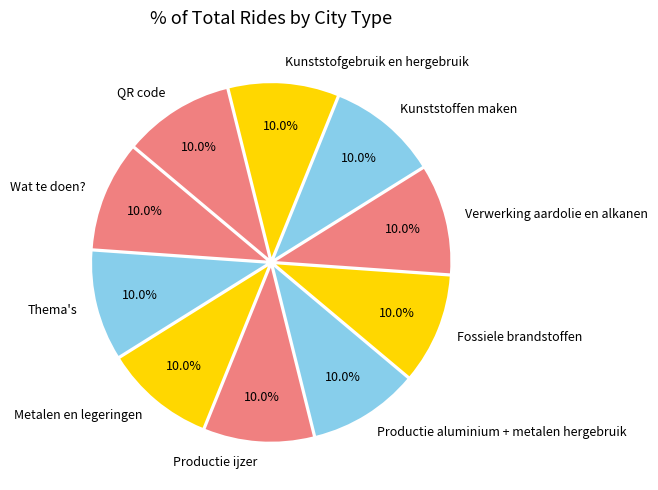

How much of the chart is everything except Metalen en legeringen?

90.0%